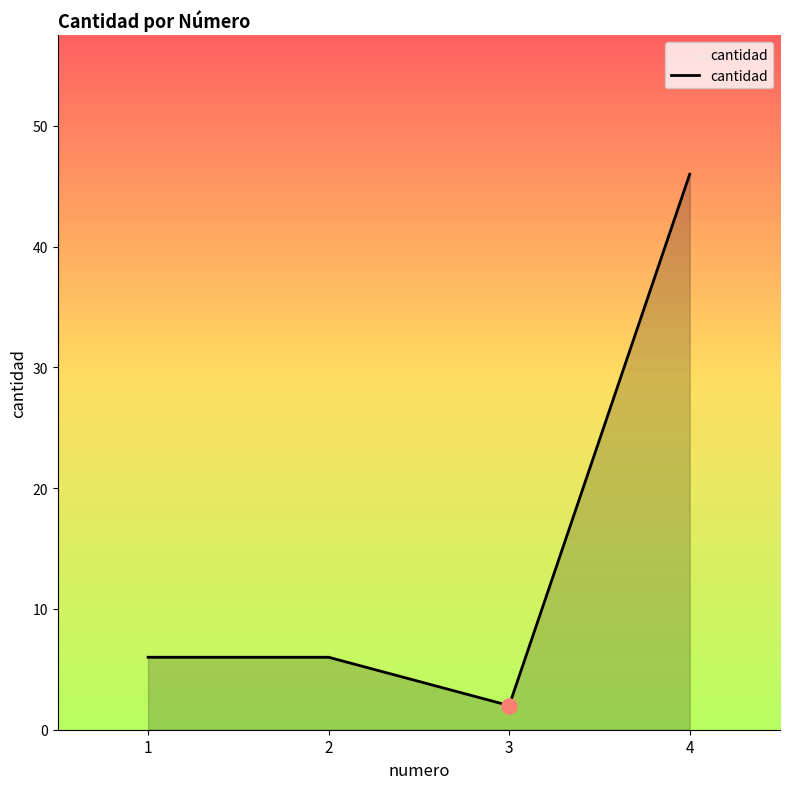

What is the ratio of the value at 3 to the value at 2?

0.3